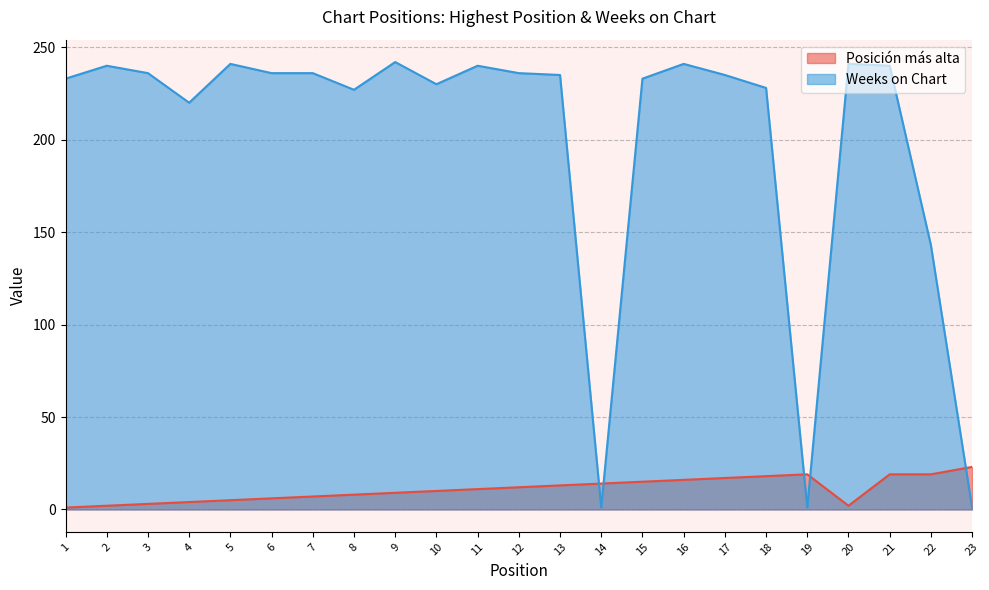

Which series changed the most between 4 and 18?

Posición más alta